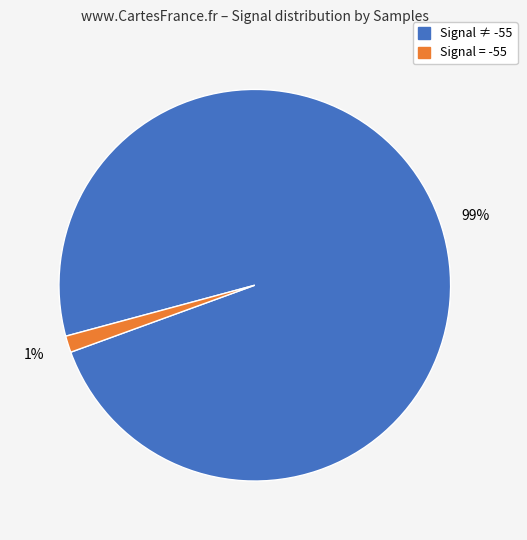

Is there any slice that represents more than half of the pie?

Yes